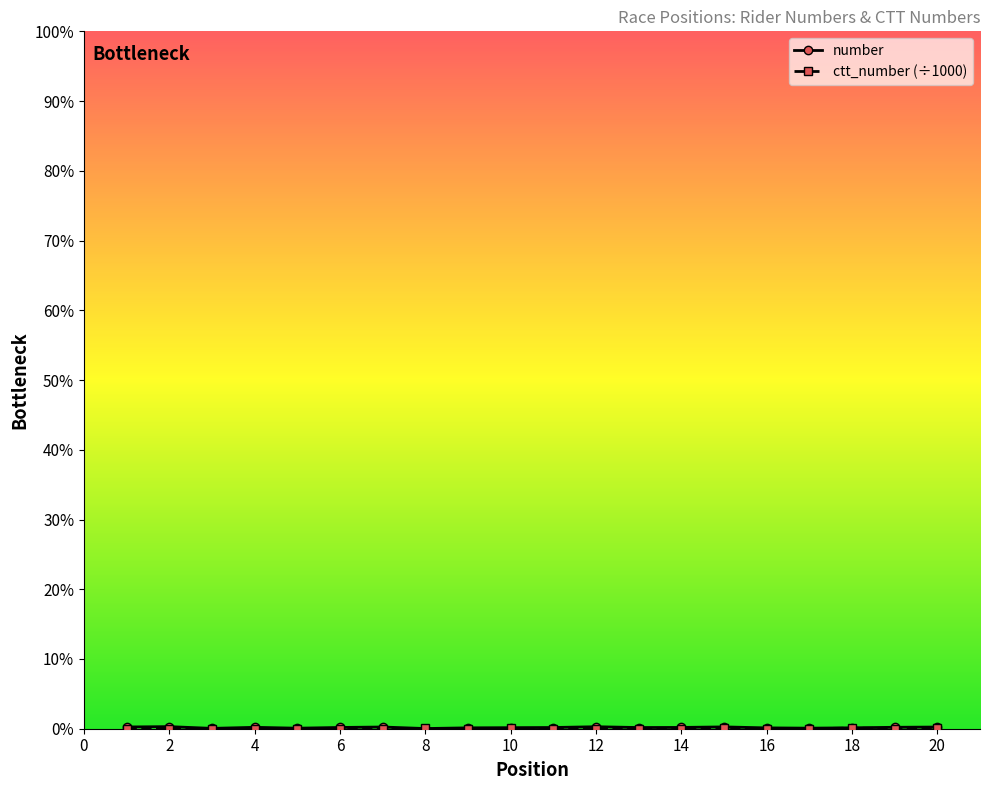

Which category has the lowest value in the ctt_number series?

4